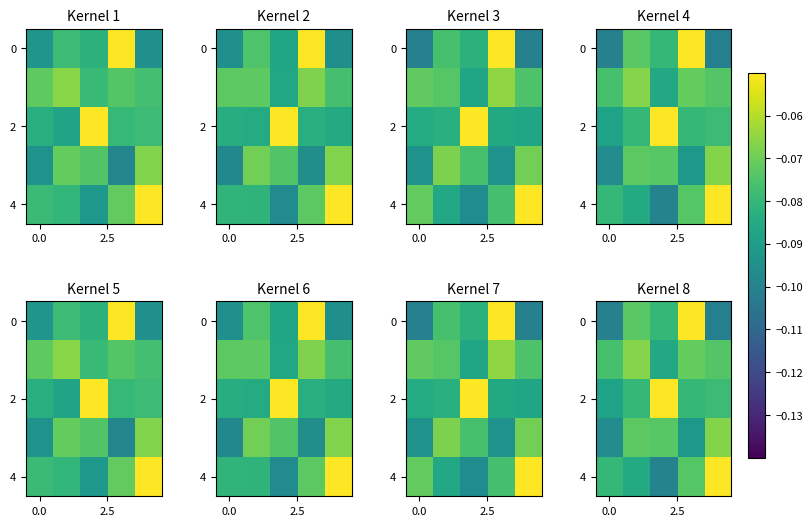

Is it true that row_4 equals -0.0 at 4?

False